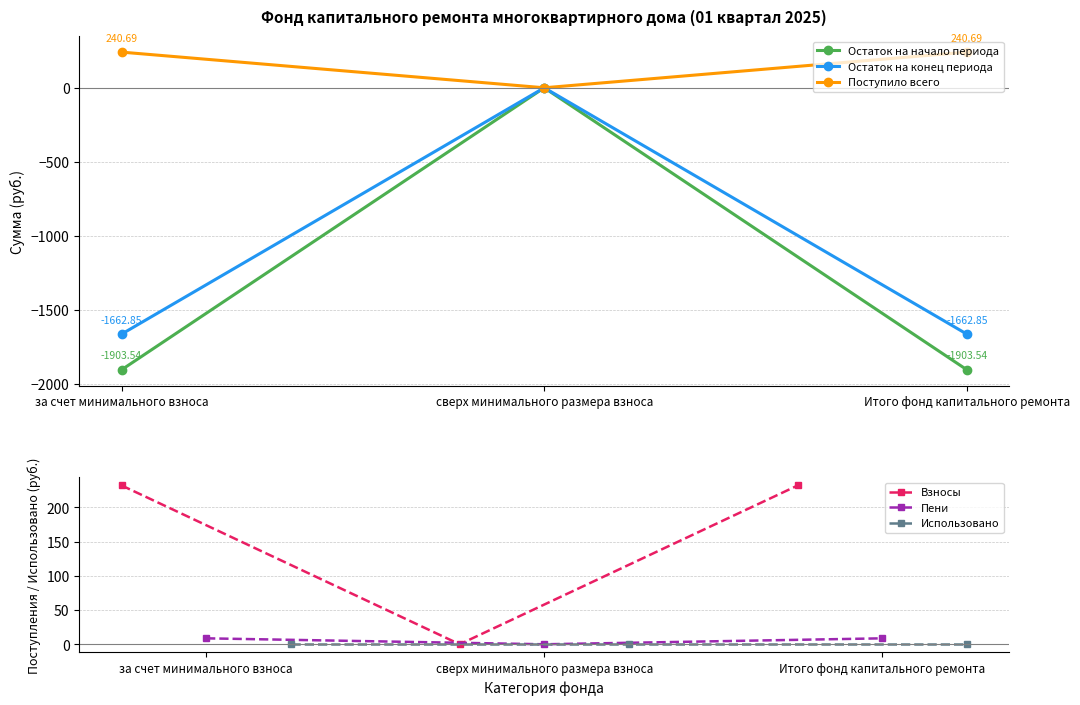

At which label is Поступило всего closest to 120?

сверх минимального размера взноса